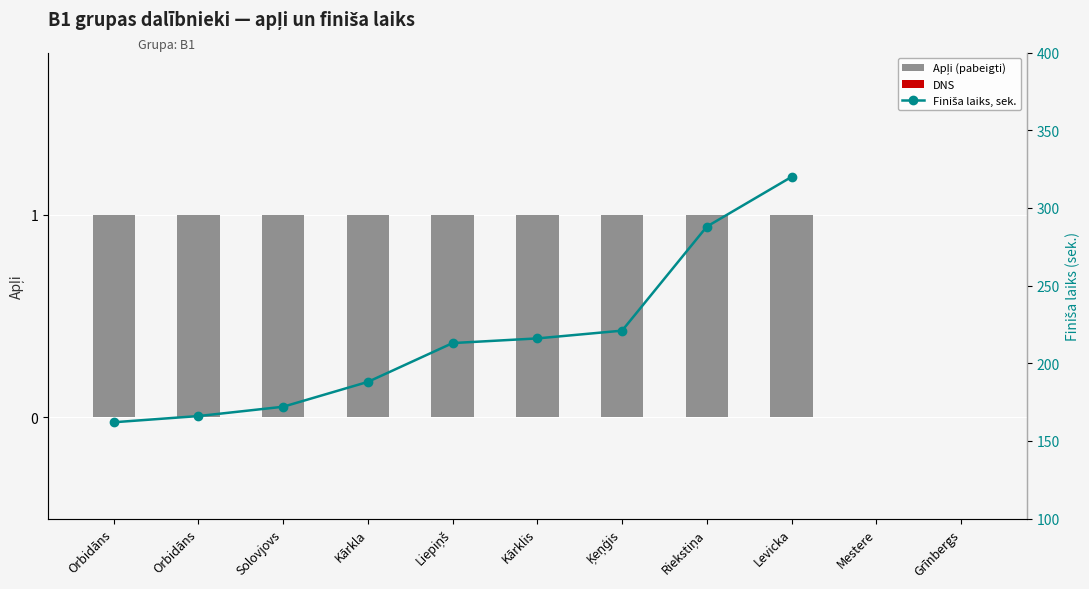

Rank the series at Levicka from lowest to highest value.

Apļi, Finiša laiks, sek.